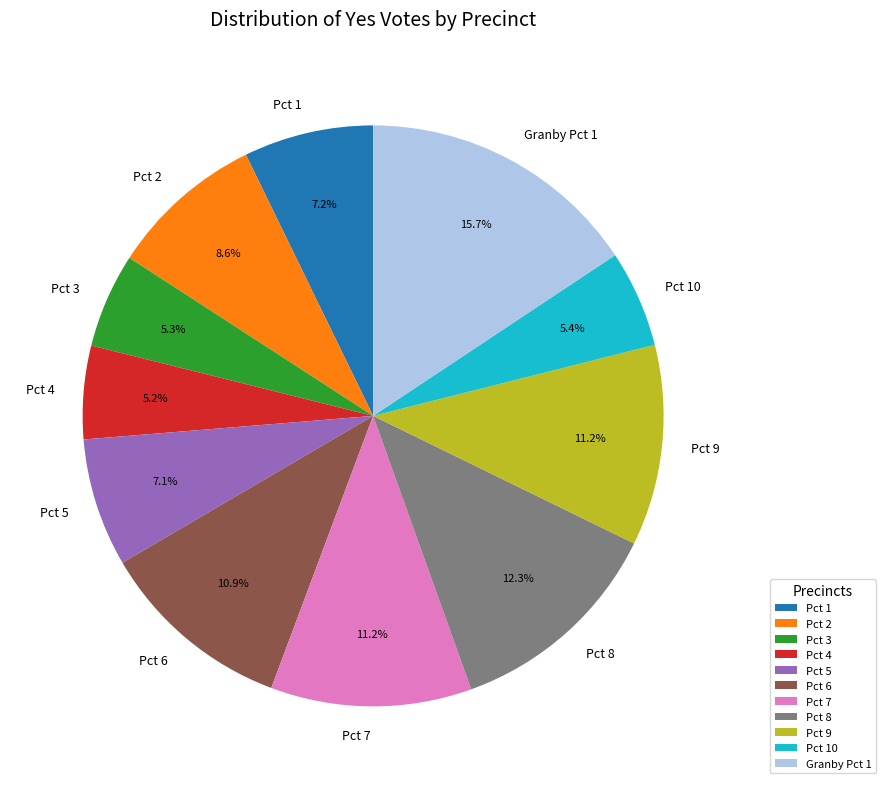

Approximately how many times larger is the value at Pct 6 compared to Pct 1?

1.5